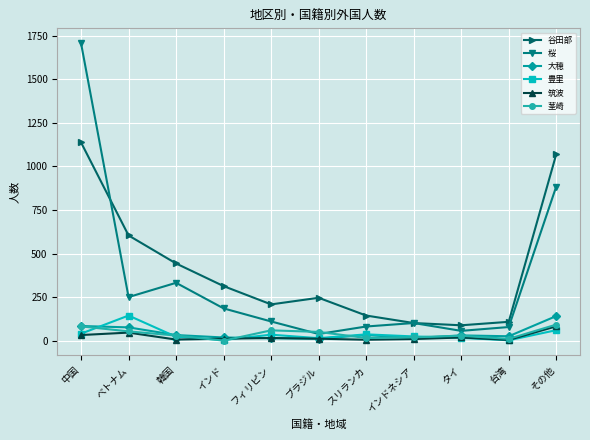

What is the label of the 3rd point from the left?

韓国